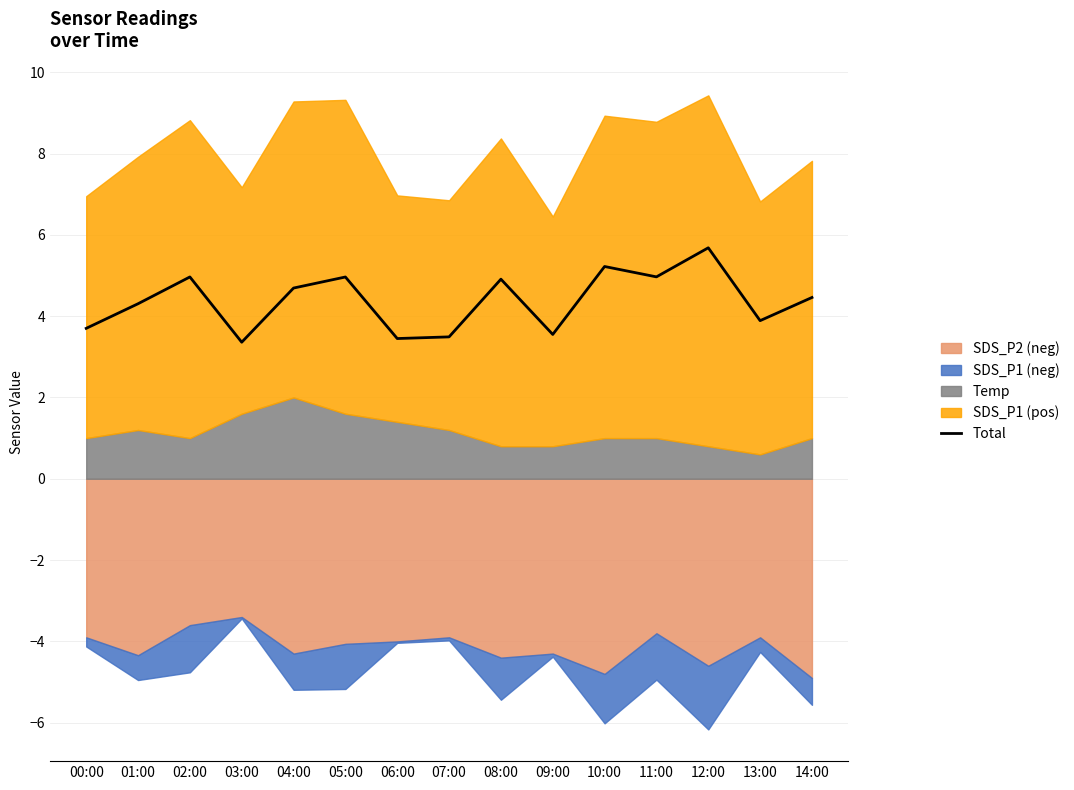

Reading left to right, list all the values displayed in this chart.

00:00=3.7	01:00=4.3	02:00=5.0	03:00=3.4	04:00=4.7	05:00=5.0	06:00=3.4	07:00=3.5	08:00=4.9	09:00=3.6	10:00=5.2	11:00=5.0	12:00=5.7	13:00=3.9	14:00=4.5